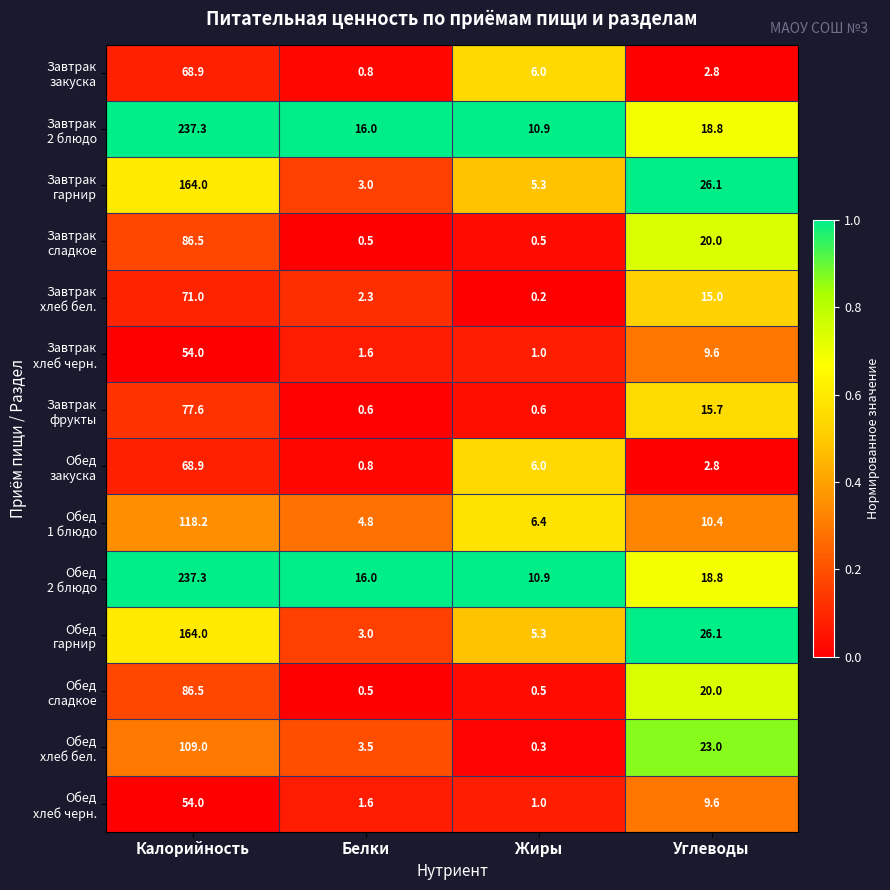

What is the spread (max minus min) of values at Белки?

15.5